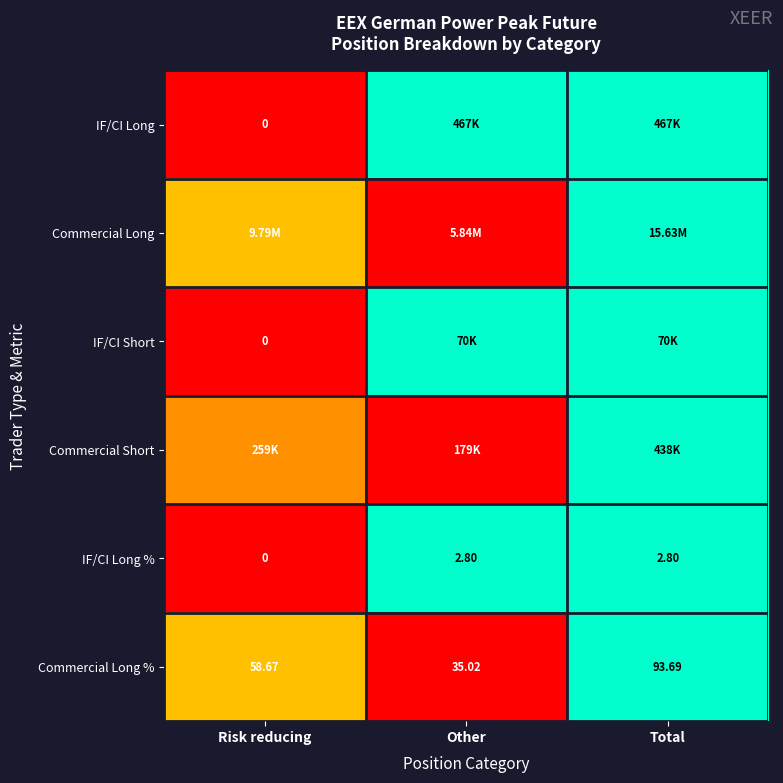

Is the value of IF/CI Long % at Other greater than the value of Commercial Long % at Total?

No